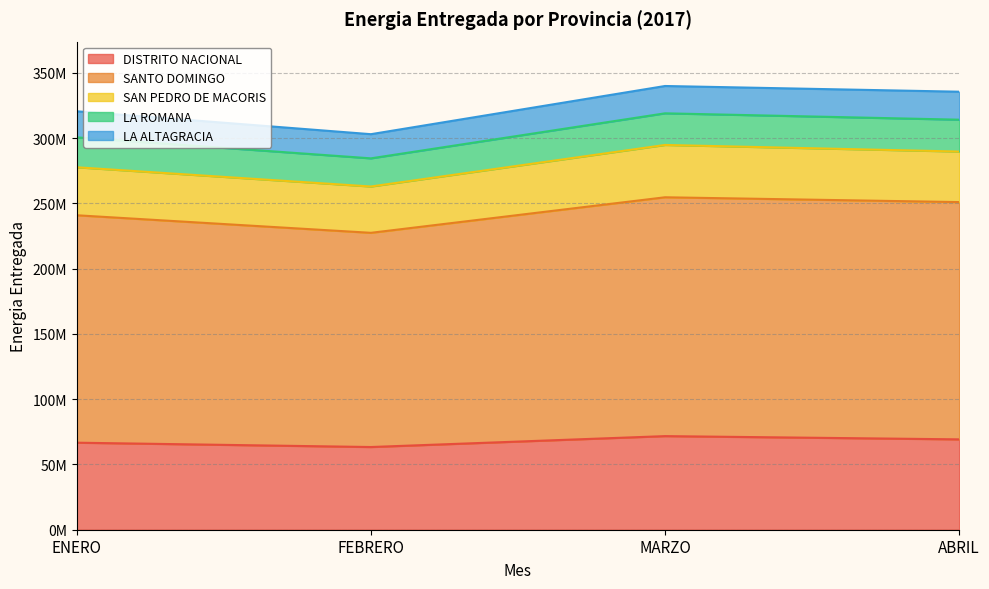

The DISTRITO NACIONAL series shows 43862115.0 at ENERO. True or false?

False